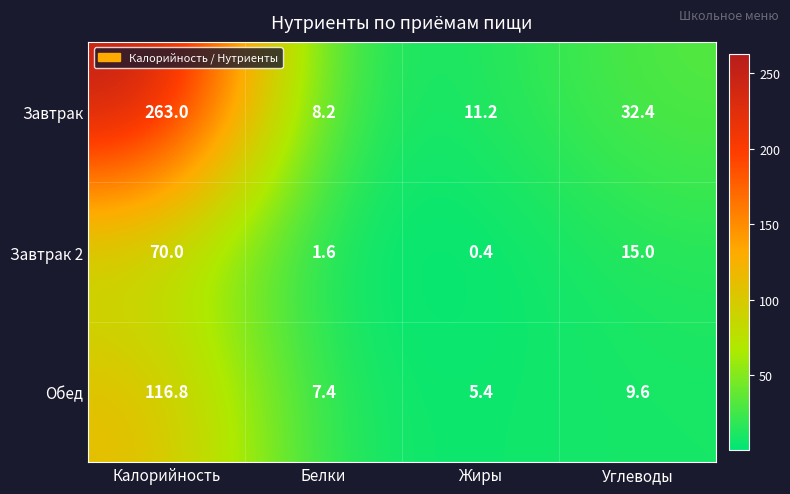

The value of Завтрак at Белки is 2.4. True or false?

False